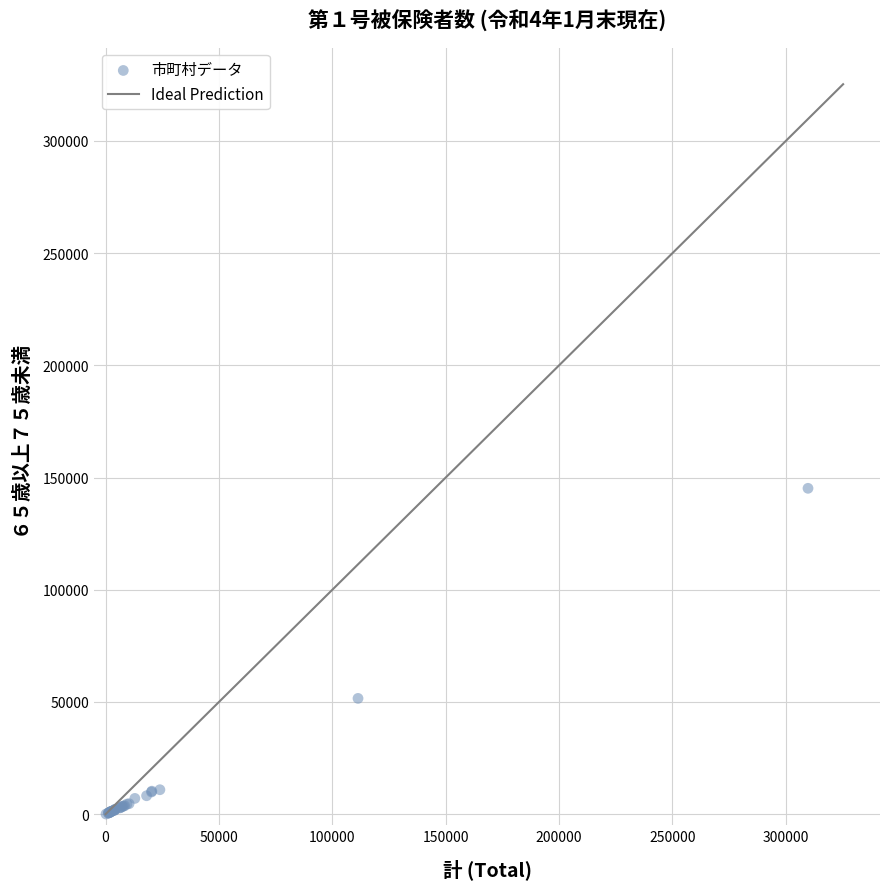

What Y value in the scatter plot is closest to 72636?

51588